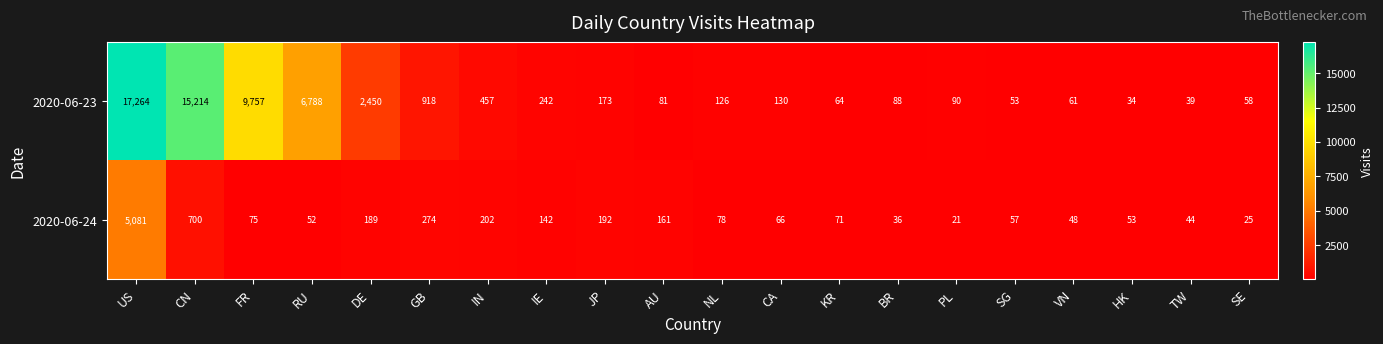

At which label is 2020-06-24 closest to 2551?

CN